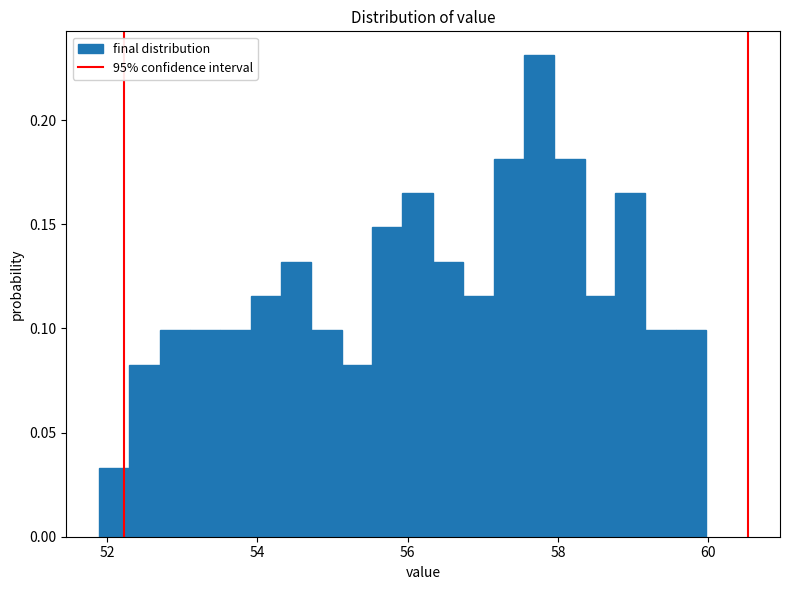

Read against the x-axis, roughly where is the centre of the tallest bar?

57.8